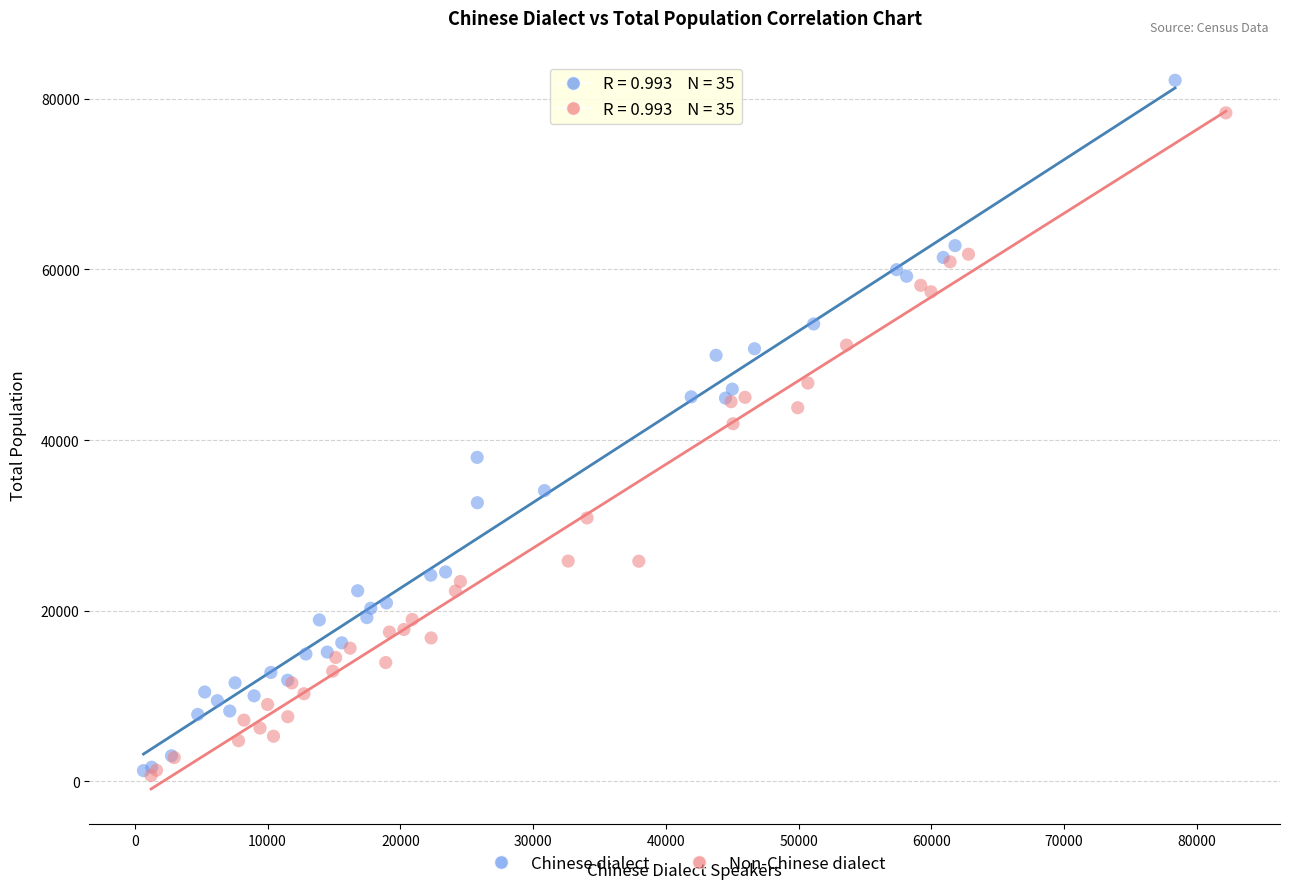

What are all the series names shown in the legend?

Chinese dialect, Non-Chinese dialect